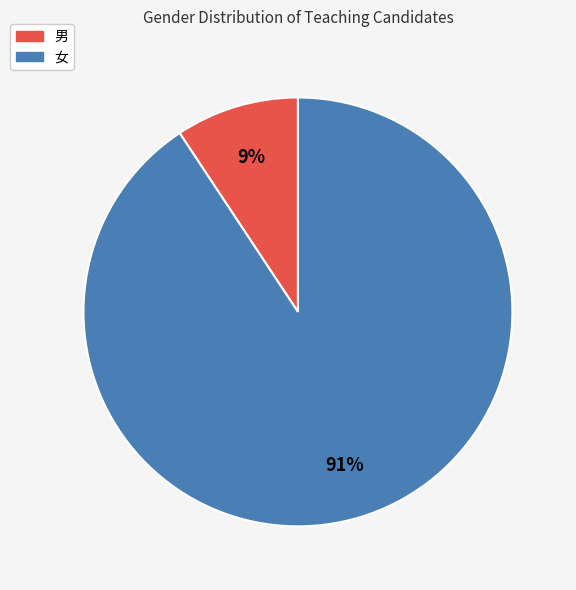

True or false: 男 accounts for 2% of the total.

False